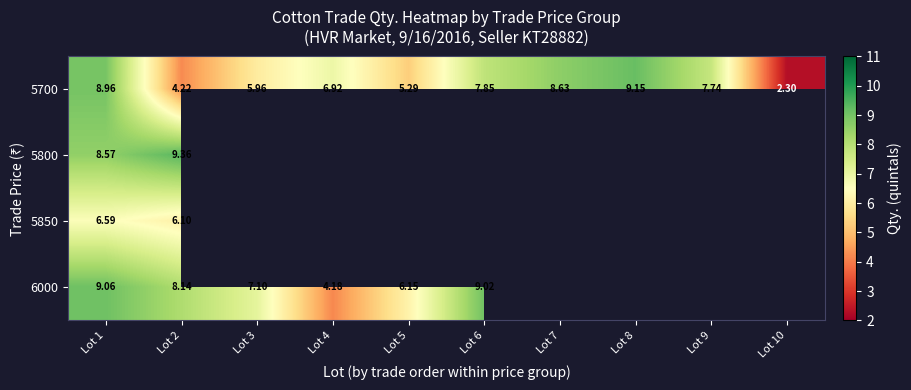

How many data points does each series have?

10